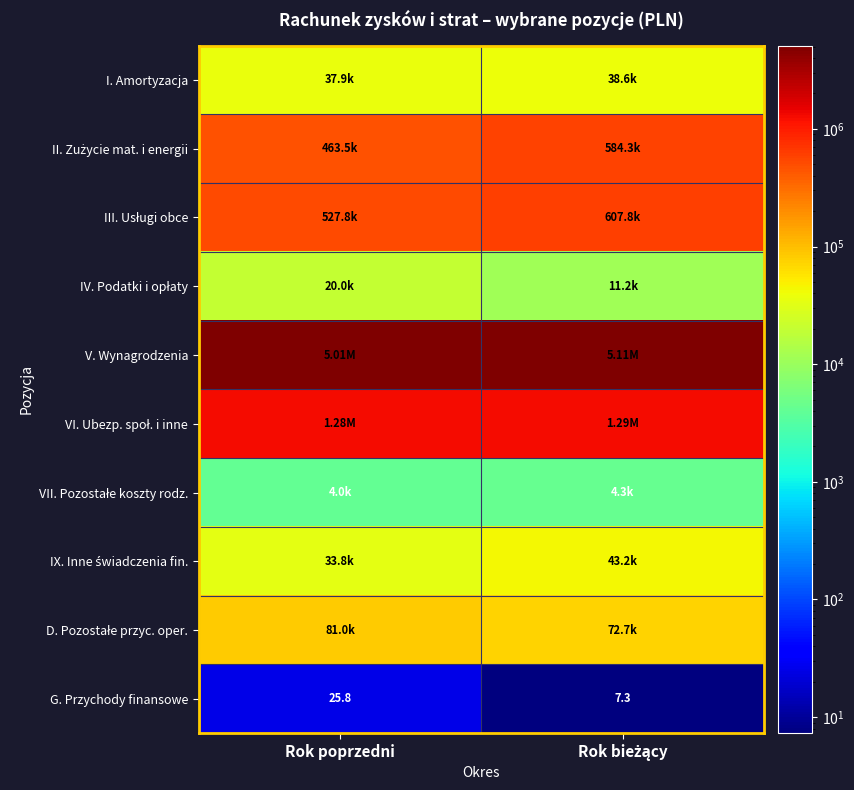

Where does the G. Przychody finansowe series first go above 25?

Rok poprzedni